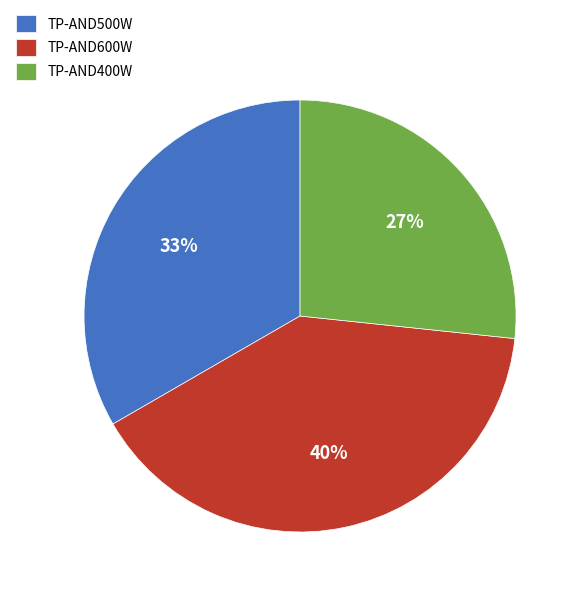

Is there any slice that represents more than half of the pie?

No